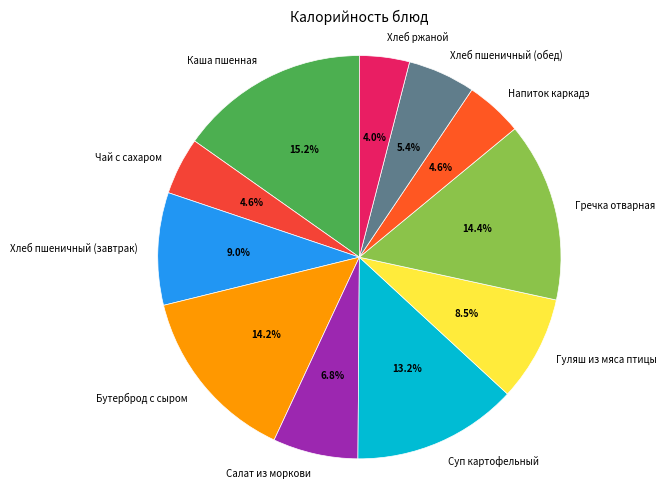

Is Хлеб ржаной the majority of the pie?

No